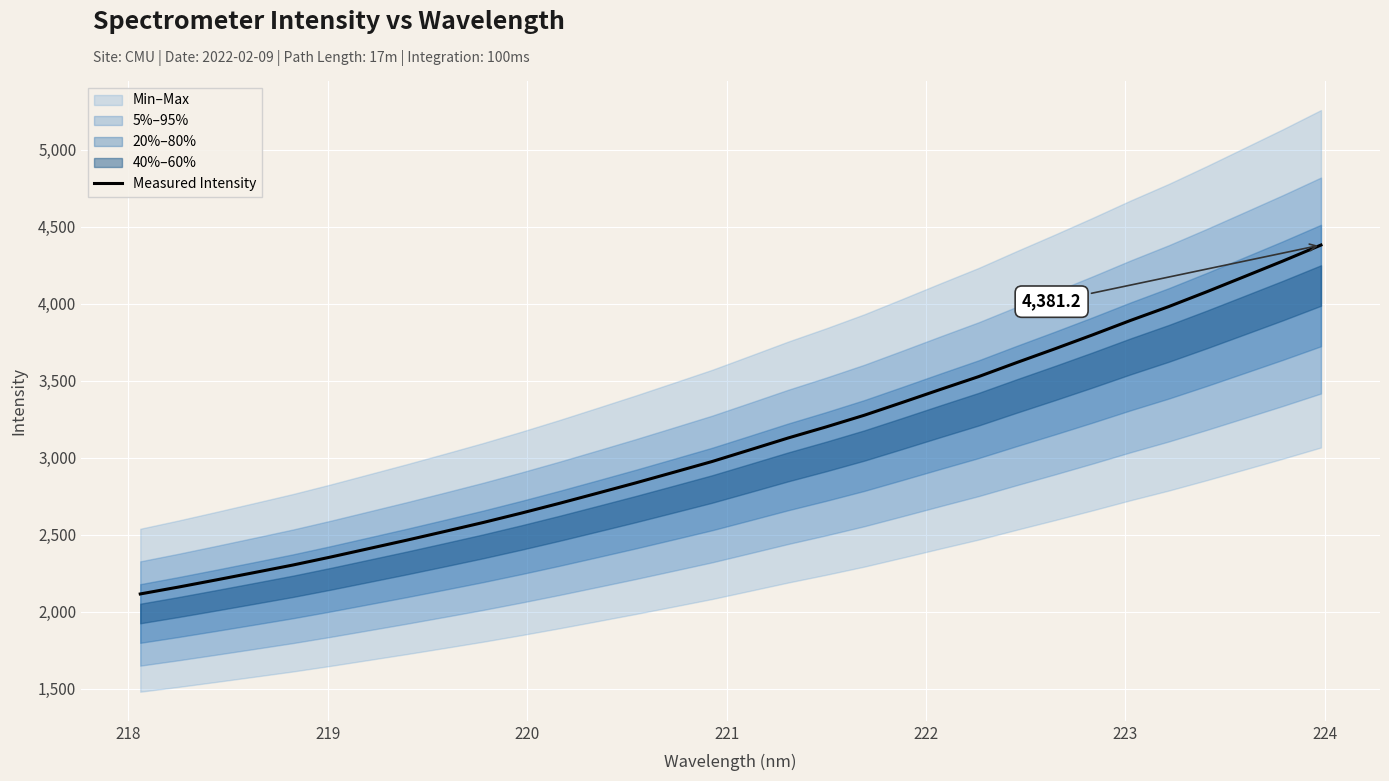

What is the value of the 4th point from the left?

2255.3